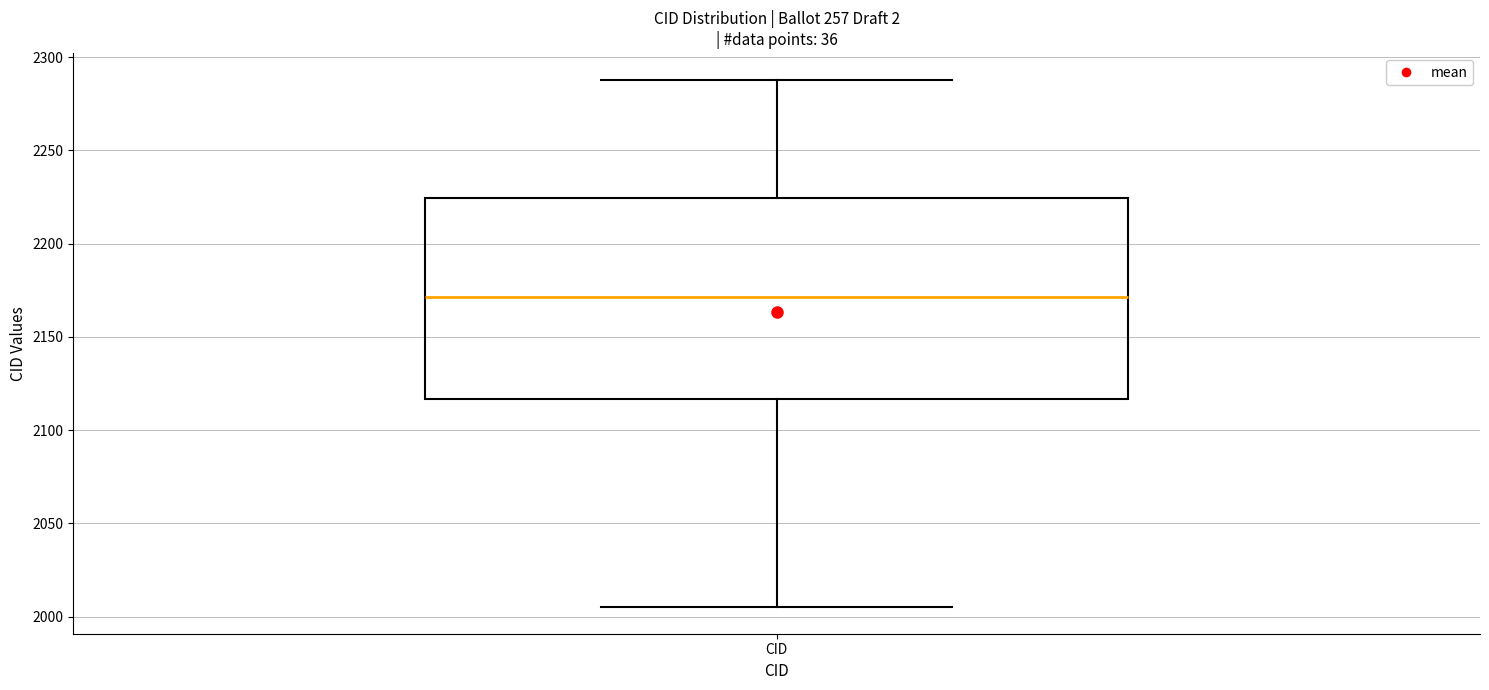

Where is the lower edge of the box for CID on the y-axis? The values are not printed on the chart, so give them approximately, as read against the axis.

2115